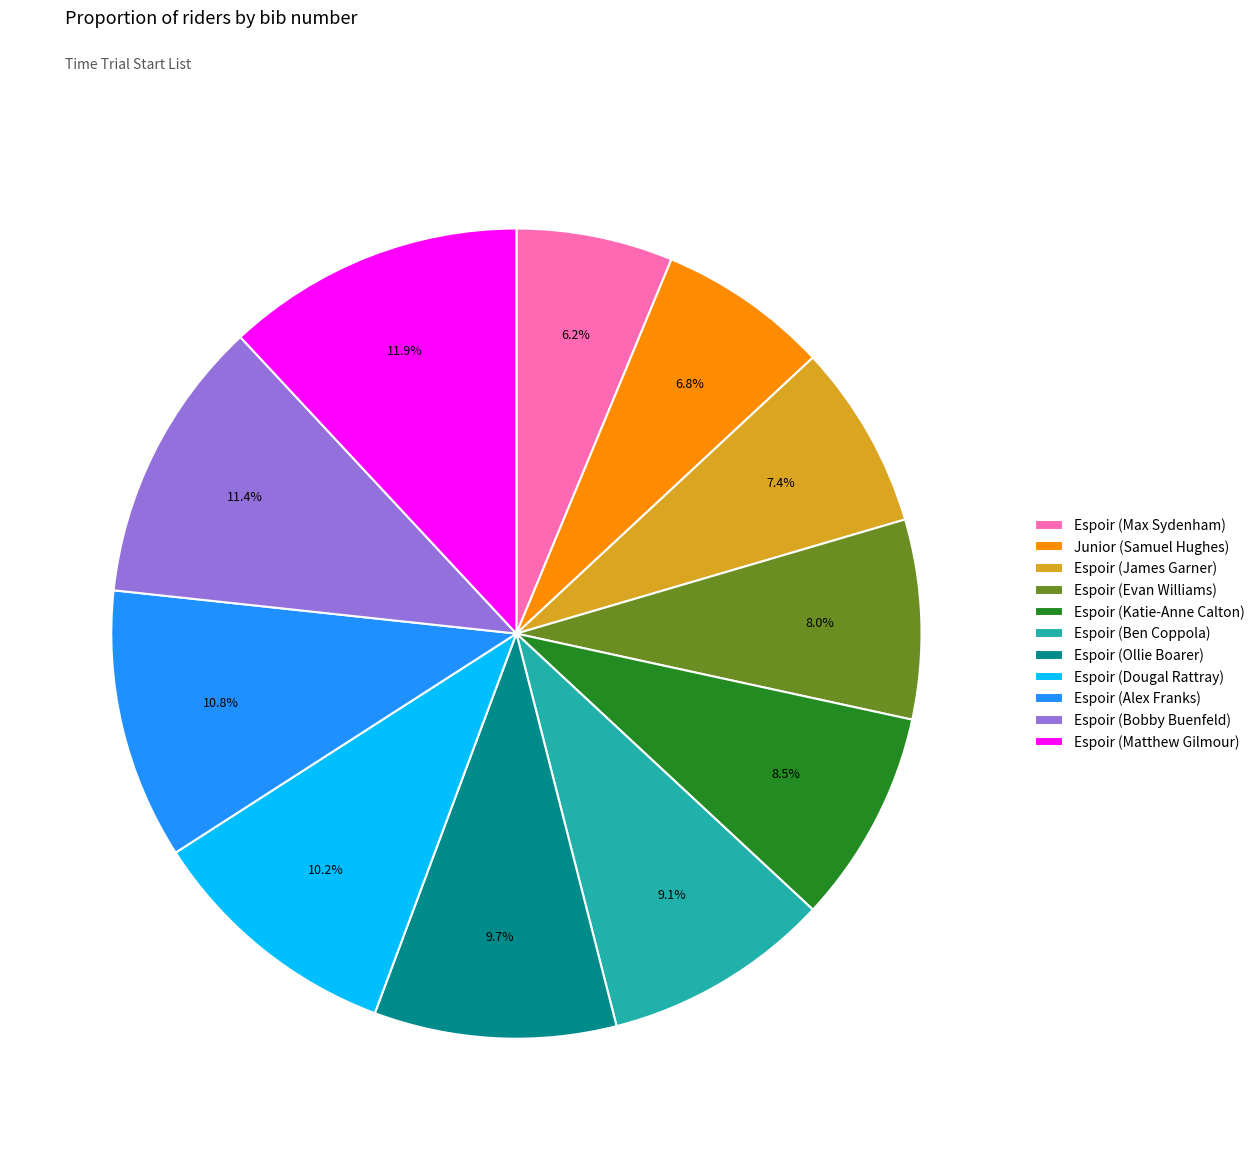

Between Espoir (Bobby Buenfeld) and Espoir (Ollie Boarer), which is larger?

Espoir (Bobby Buenfeld)